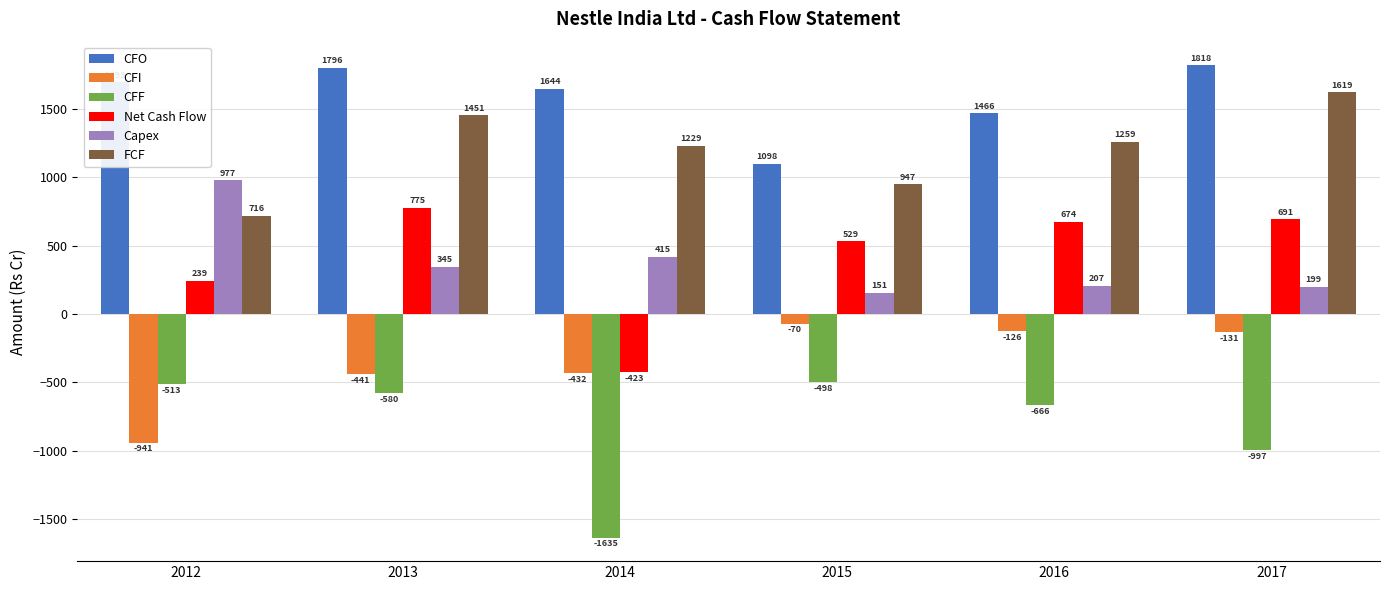

Count the number of categories in the chart.

6